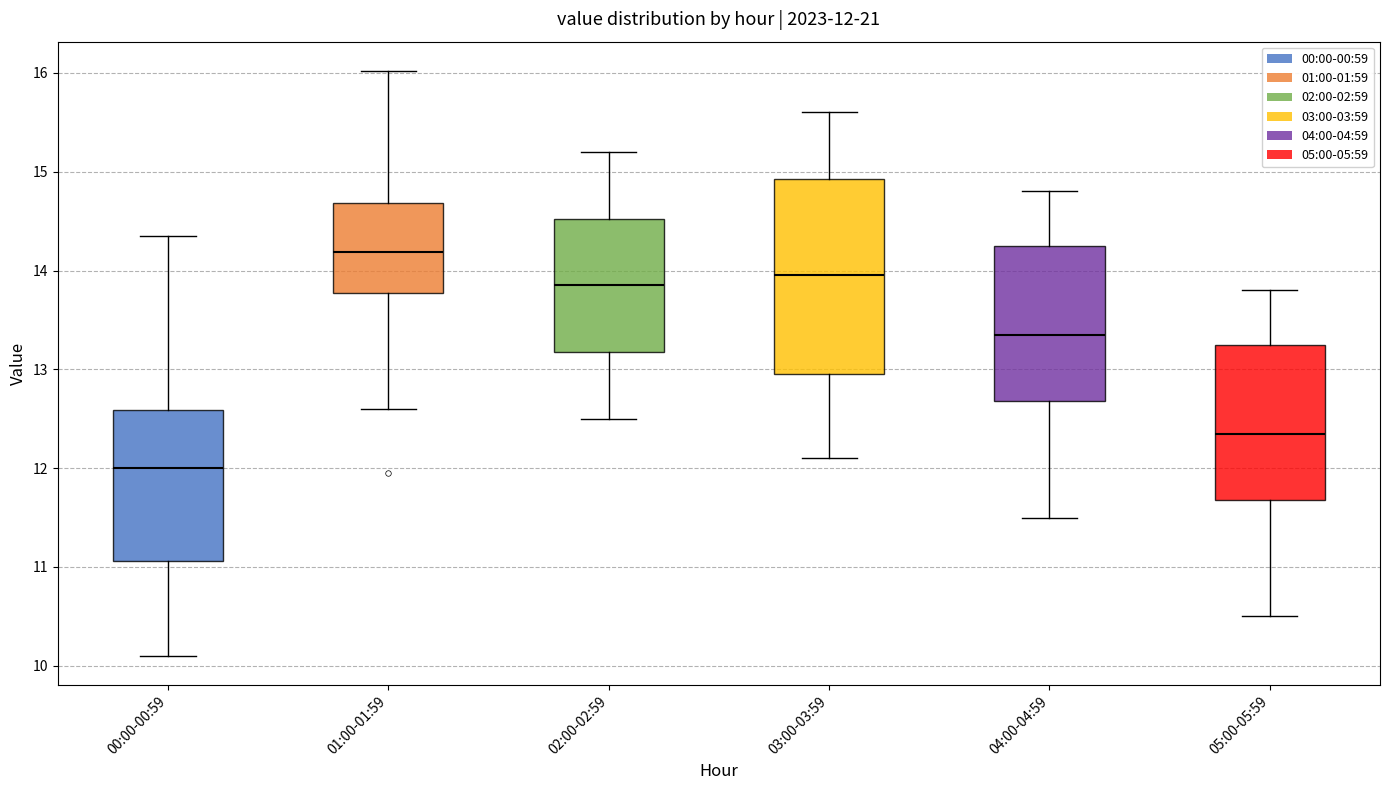

Which box is the tallest, from its lower edge to its upper edge?

03:00-03:59